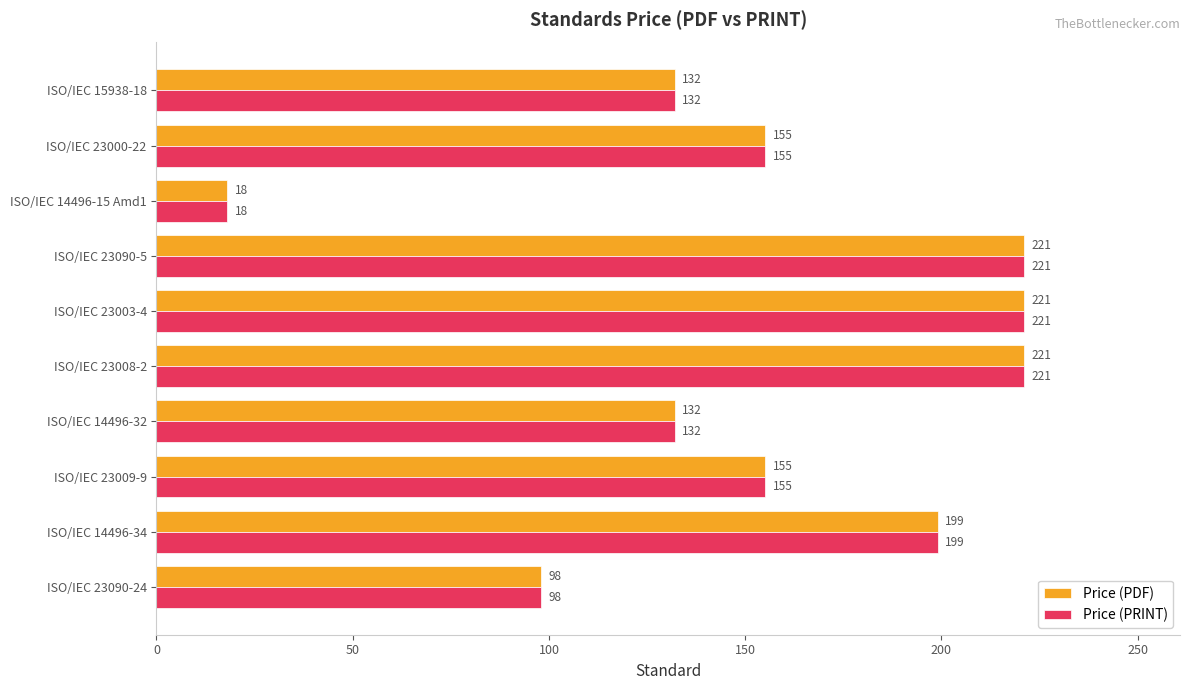

What is the sum of all Price (PRINT) values?

1552